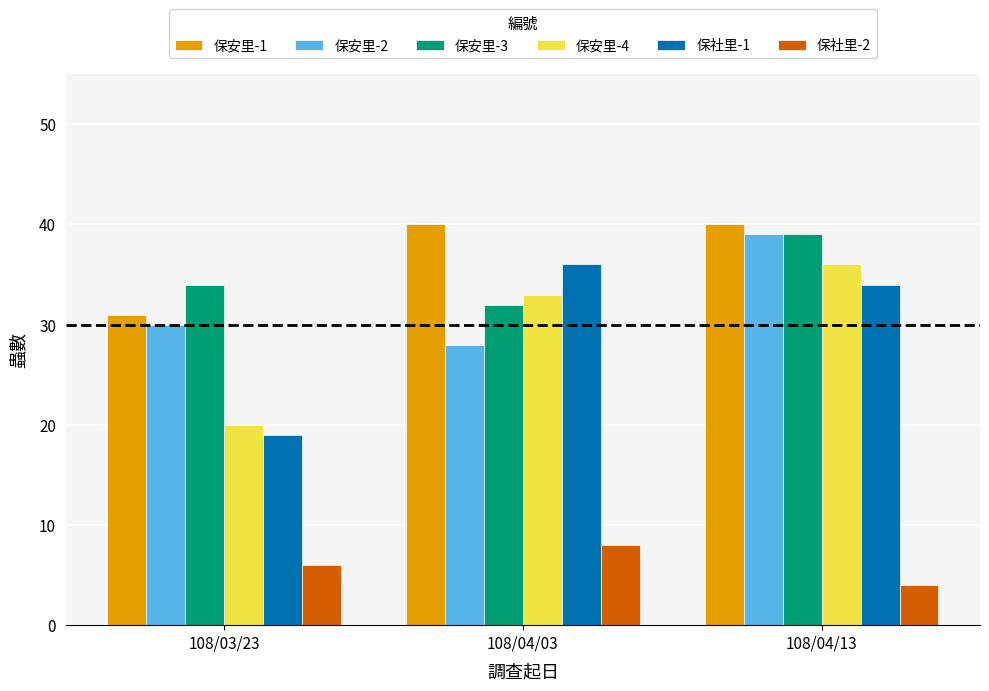

What is the difference between the maximum and minimum values in the 保社里-1 series?

17